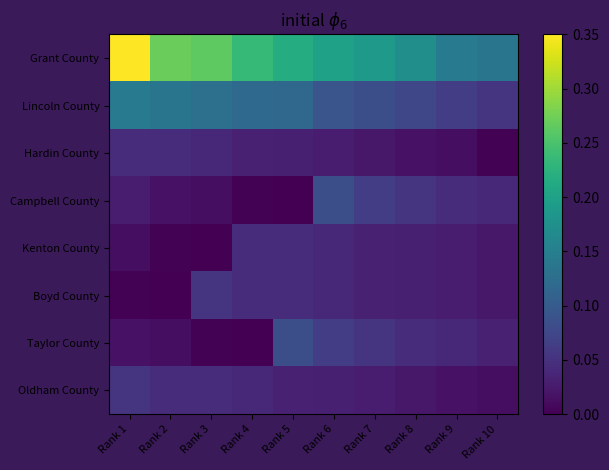

At how many categories does at least one series exceed 0?

10